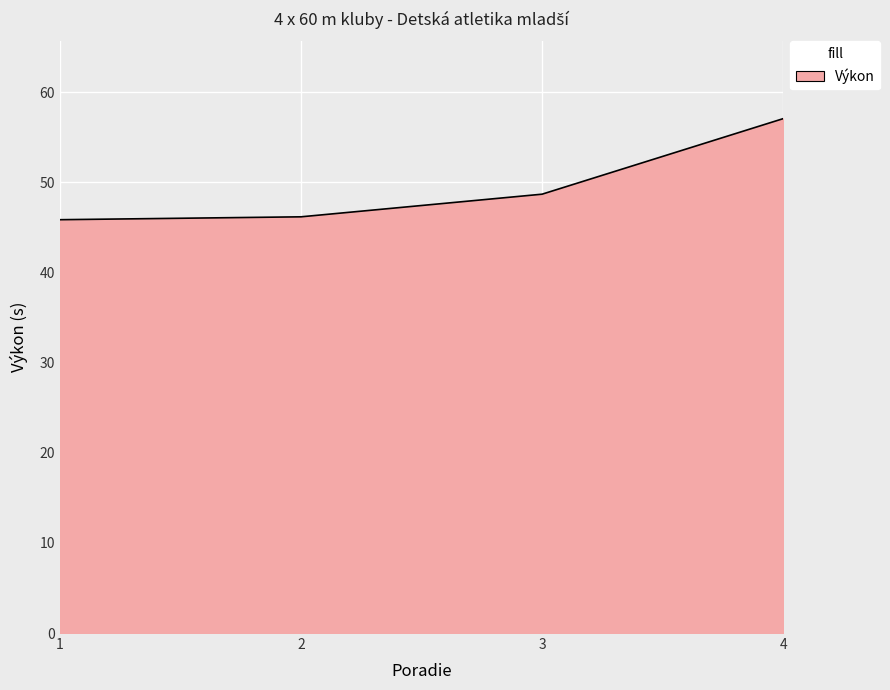

Which category has the highest value across all series?

4